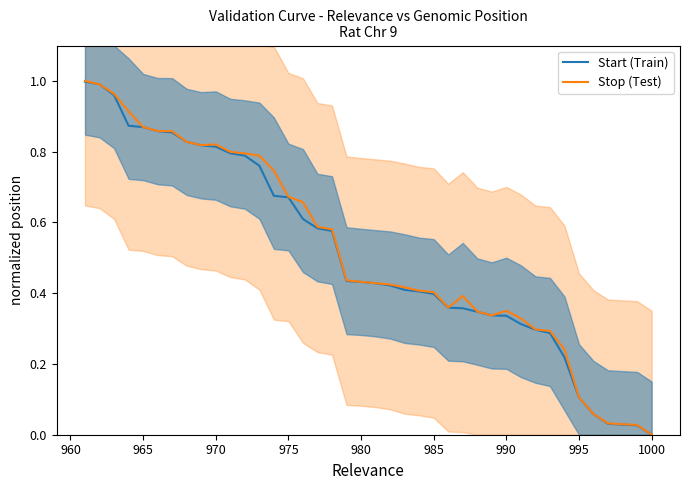

What is the sum of all Stop (Test) values?

20.7